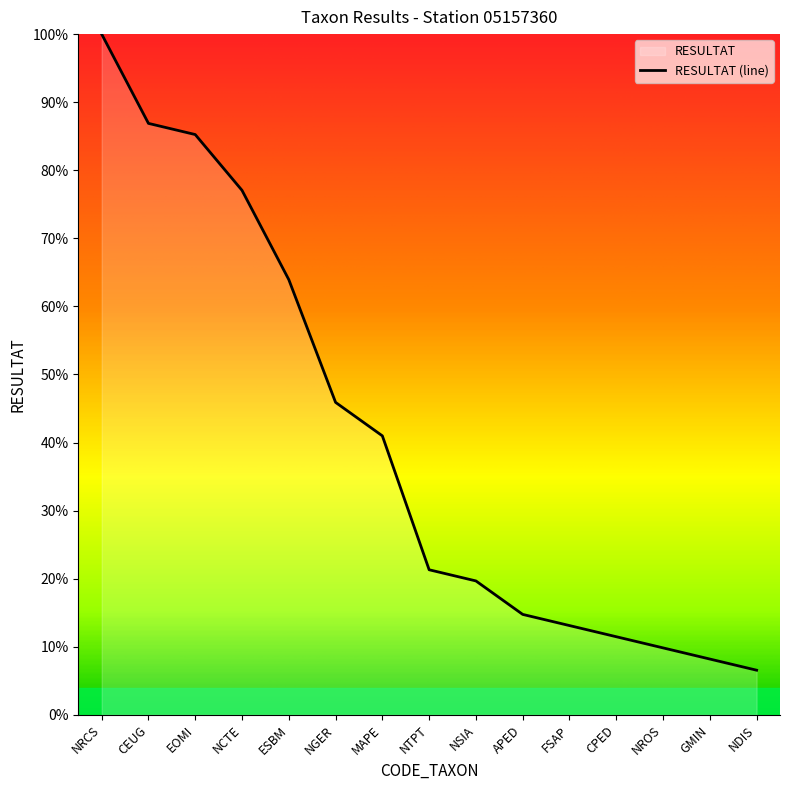

How many data points does each series have?

15